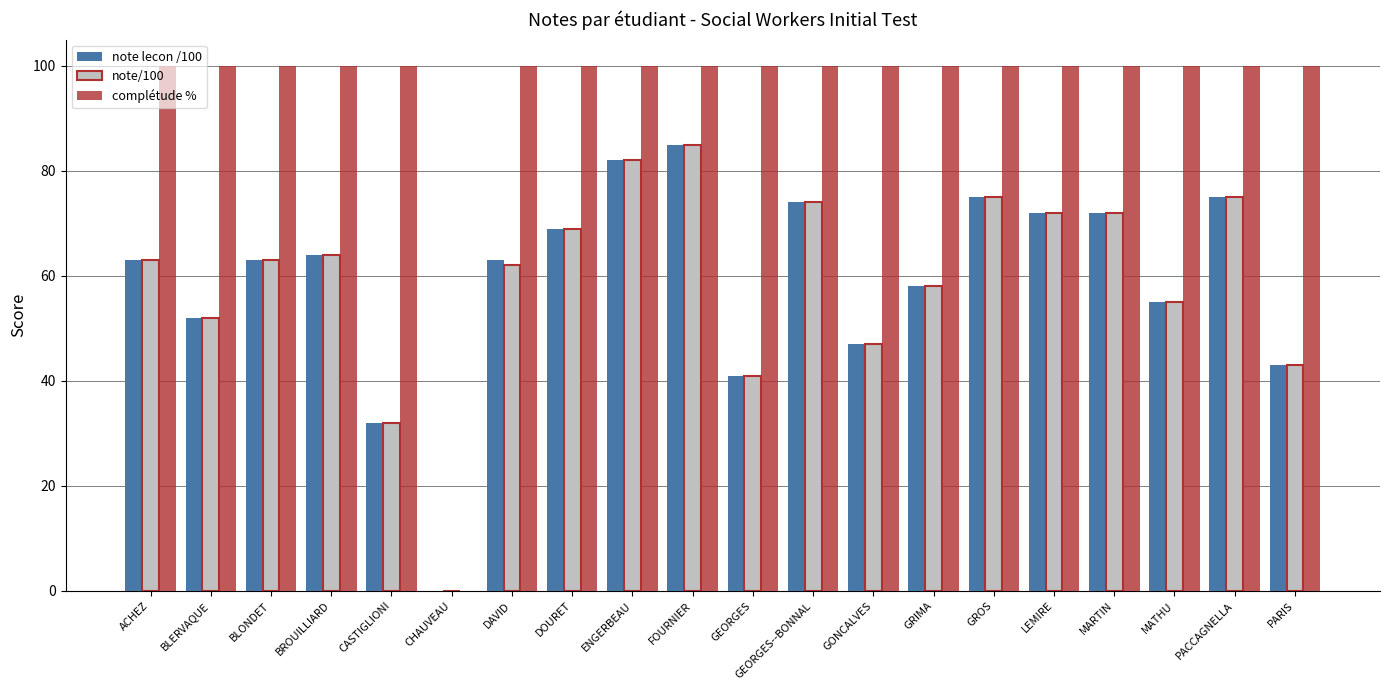

Between CHAUVEAU and DAVID, which series saw the biggest shift?

complétude %